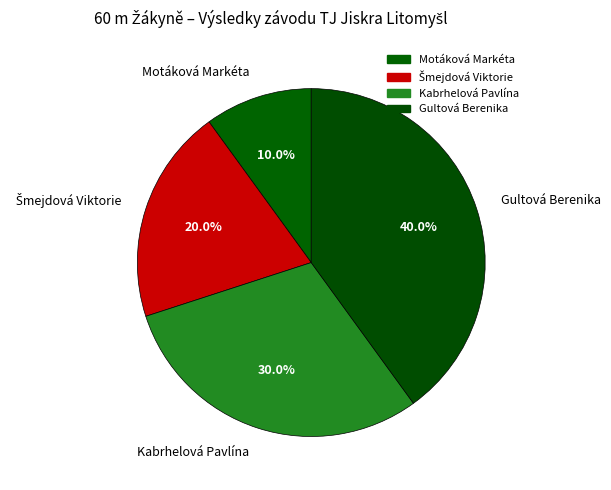

True or false: Gultová Berenika accounts for 40% of the total.

True